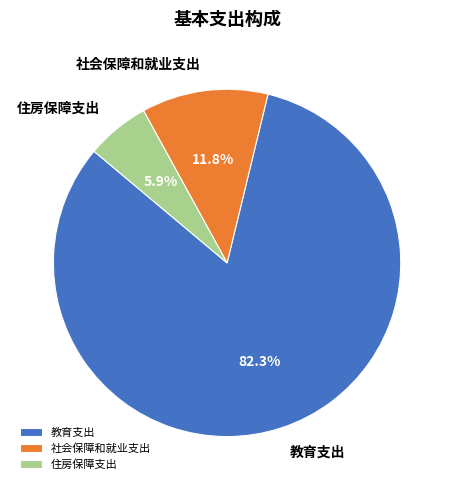

Between 住房保障支出 and 社会保障和就业支出, which is larger?

社会保障和就业支出